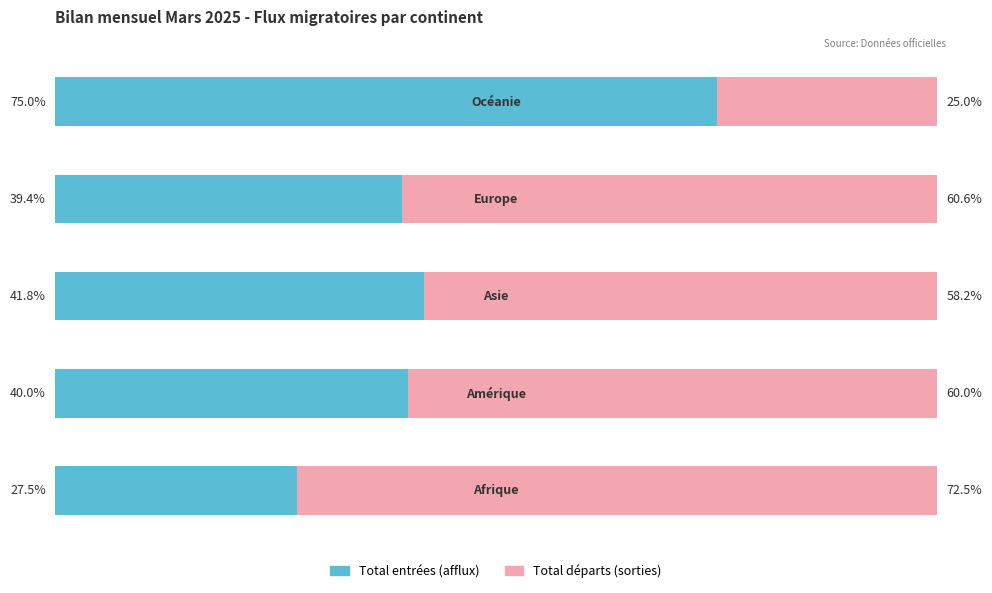

What is the average value of the Total départs (sorties) series?

55.3